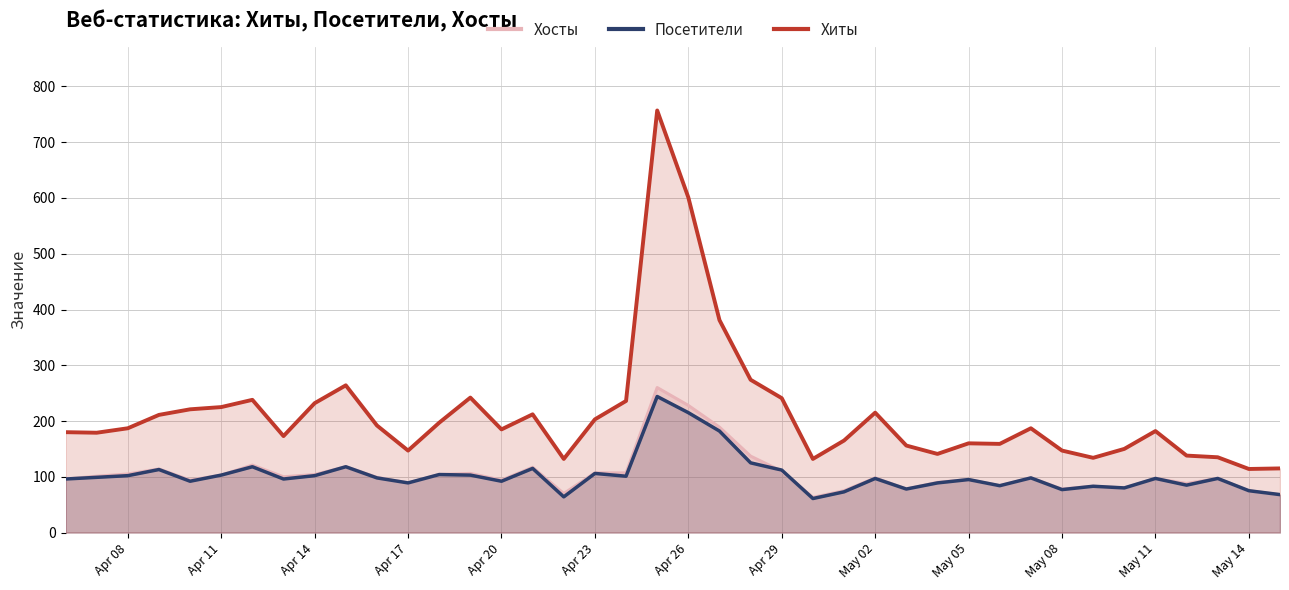

The value of Хосты at Apr 08 is 188. True or false?

False